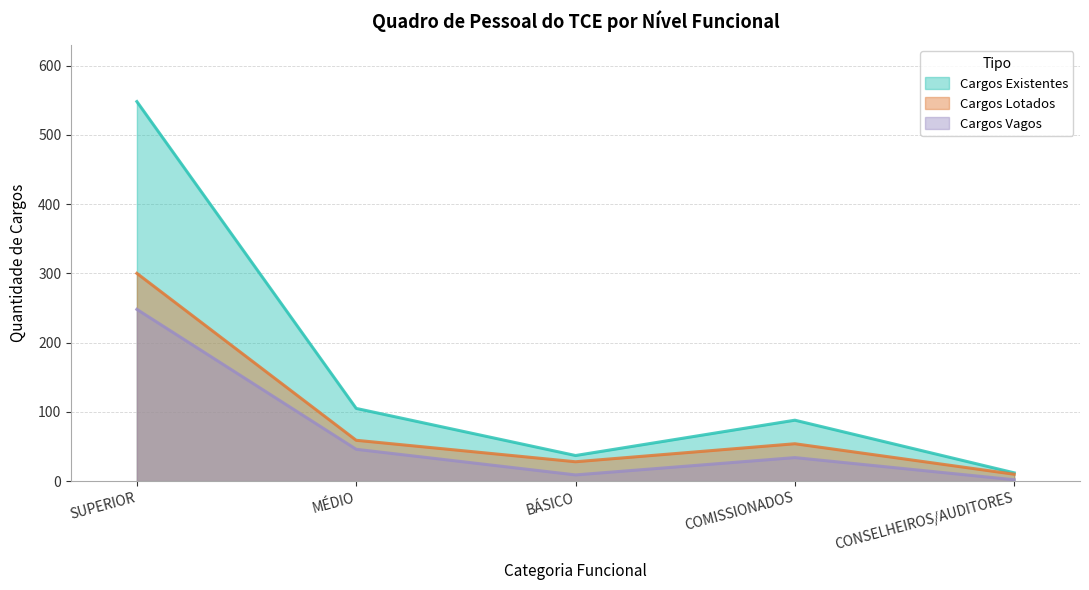

At COMISSIONADOS, list the series in order from smallest to largest.

Cargos Vagos, Cargos Lotados, Cargos Existentes